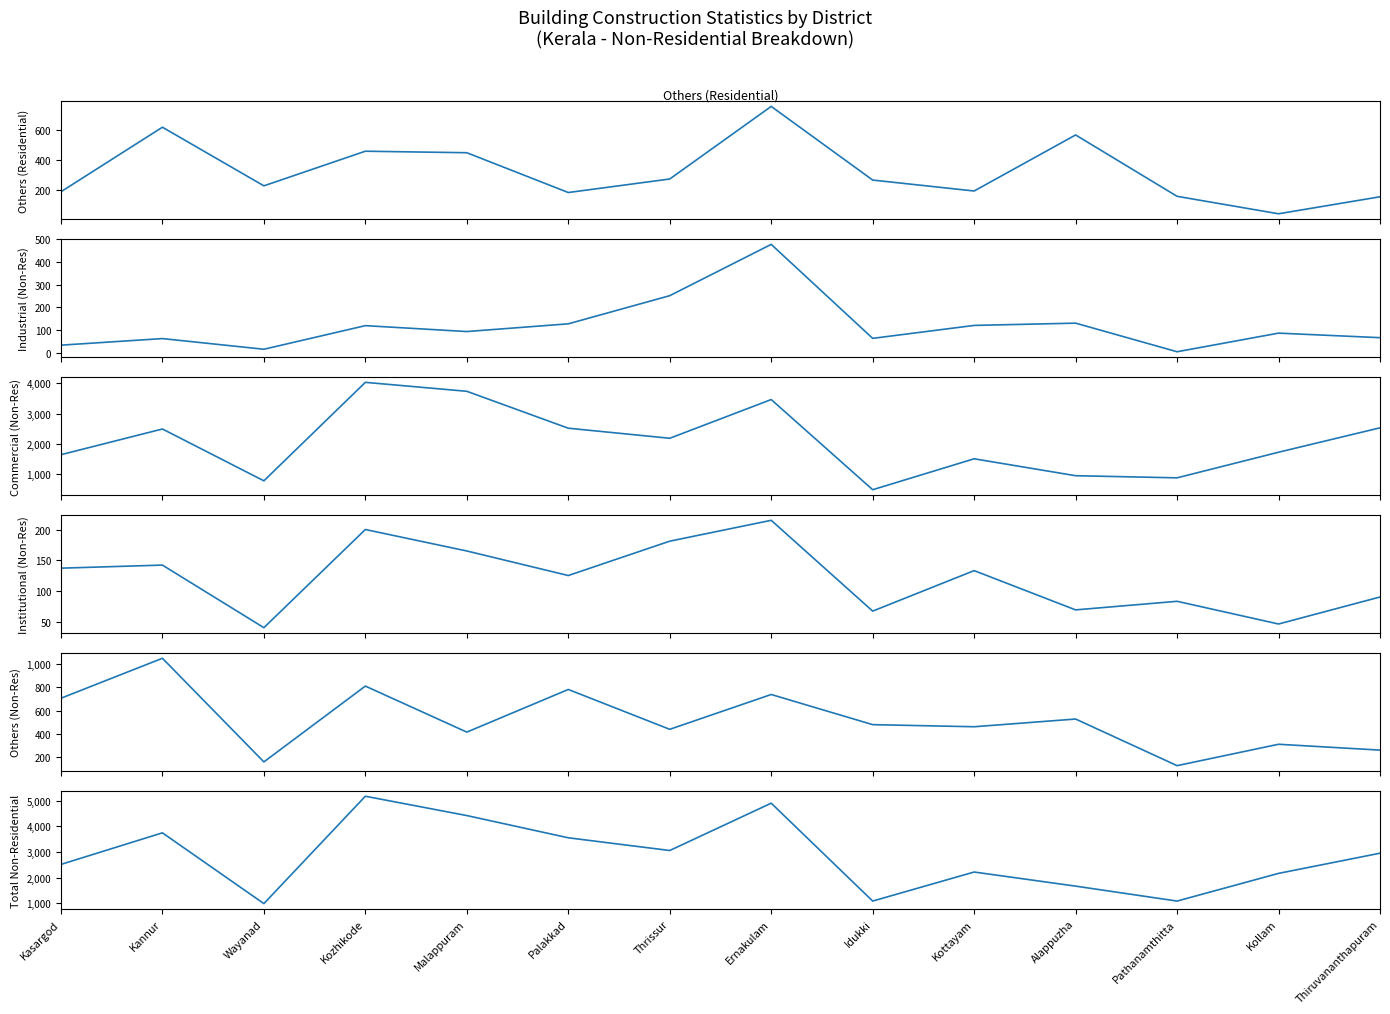

List the labels in order of Total Non-Residential value, smallest first.

Wayanad, Idukki, Pathanamthitta, Alappuzha, Kollam, Kottayam, Kasargod, Thiruvananthapuram, Thrissur, Palakkad, Kannur, Malappuram, Ernakulam, Kozhikode